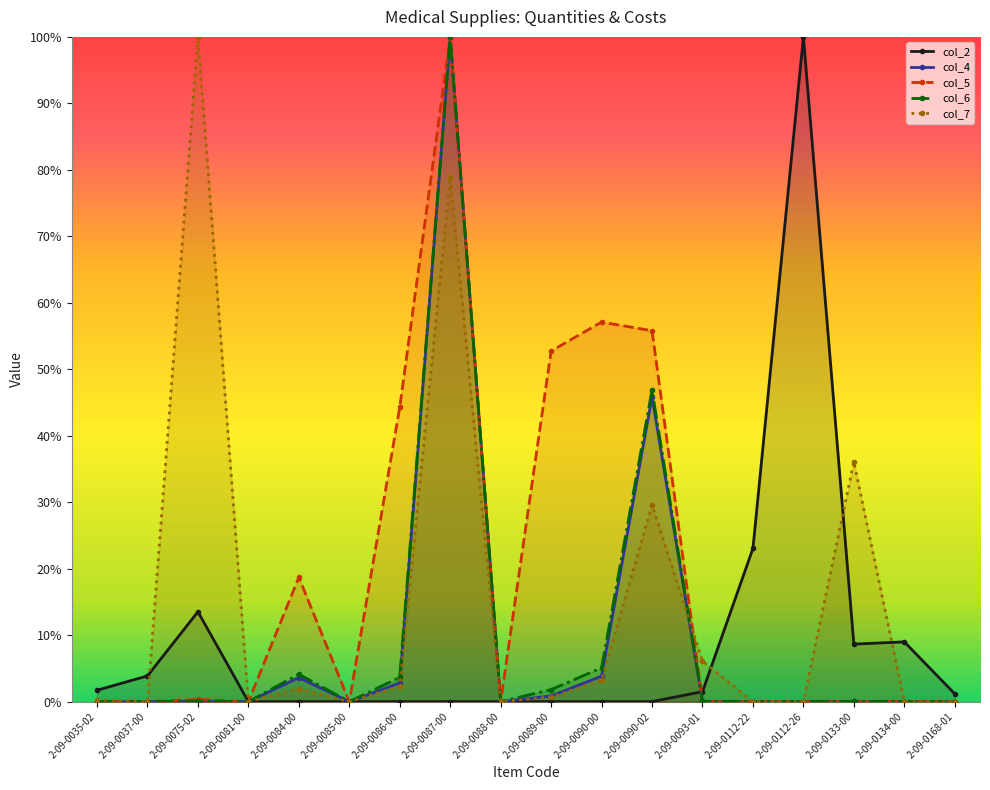

True or false: col_7 has a value of 0.0 at 2-09-0035-02.

False